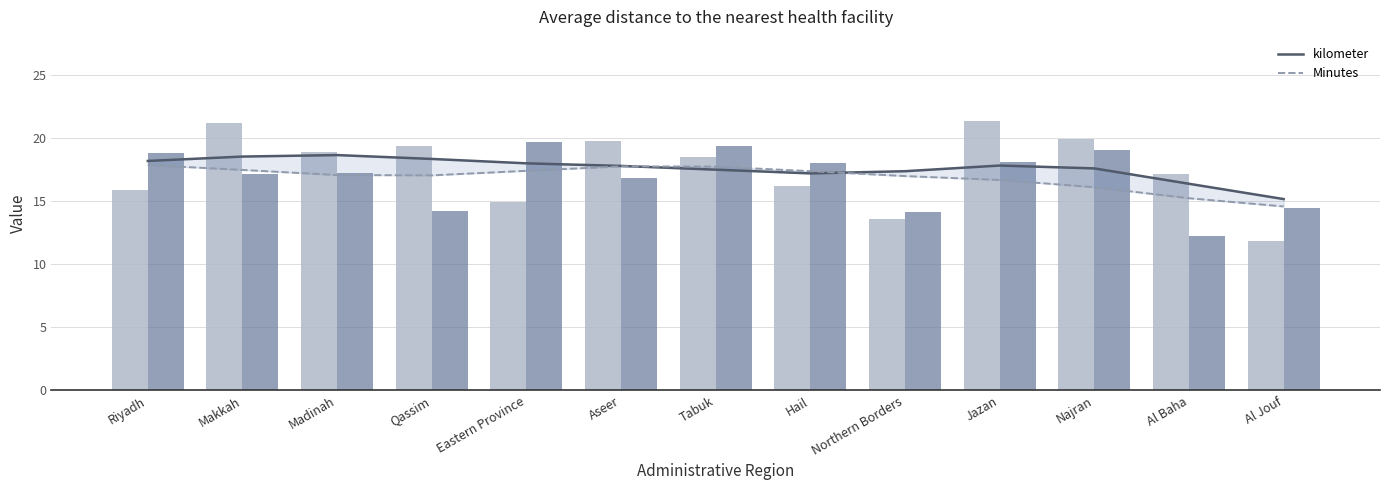

Is it true that Minutes equals 25.2 at Qassim?

False